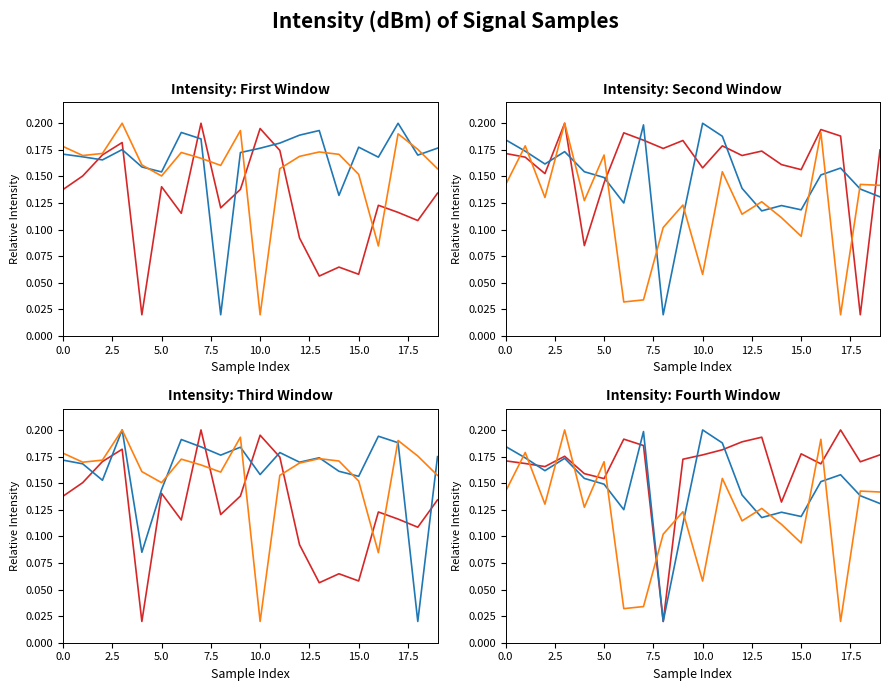

What is the difference between the highest and lowest values at 13?

0.1